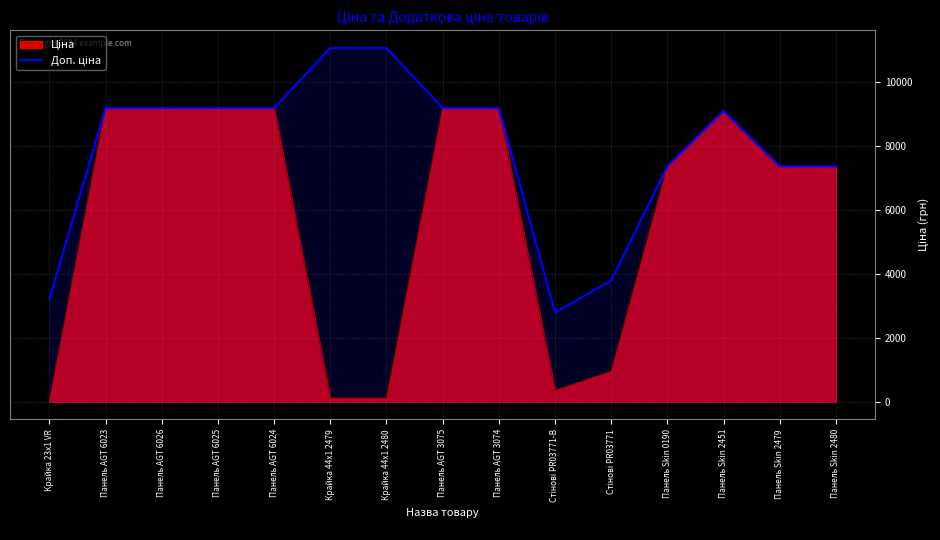

What is the greatest value displayed?

11055.0